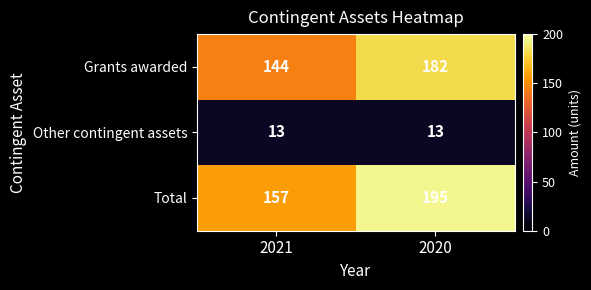

True or false: Other contingent assets has a value of 13 at 2020.

True